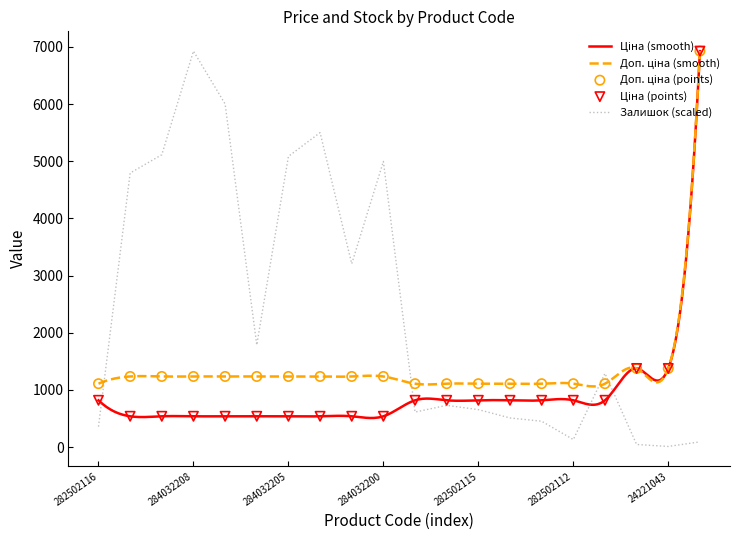

What are all the series names shown in the legend?

Ціна, Доп. ціна, Залишок